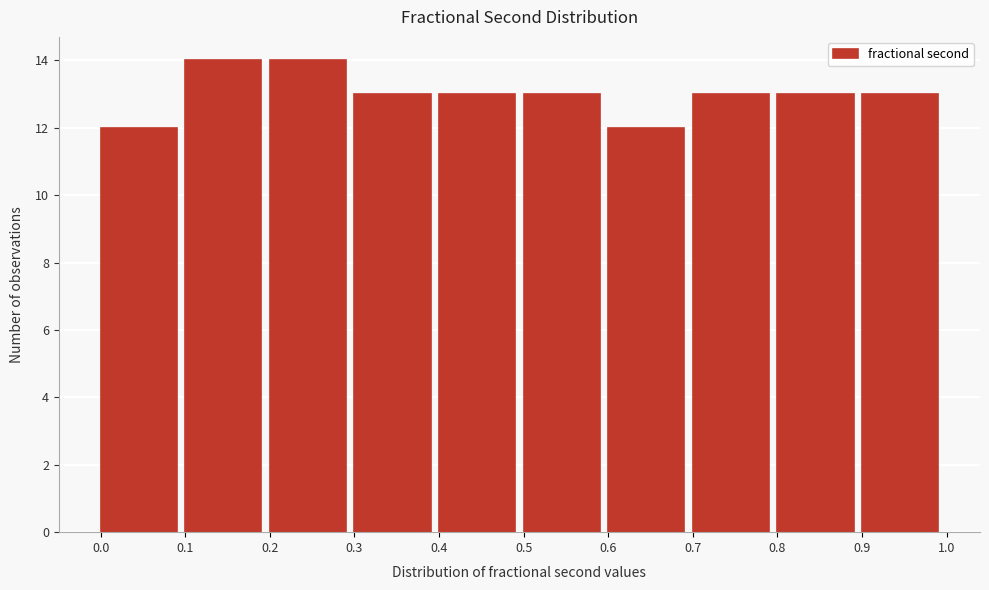

What is the height of the bar covering 0.8 to 0.9 on the x-axis? The values are not printed on the chart, so give them approximately, as read against the axis.

13